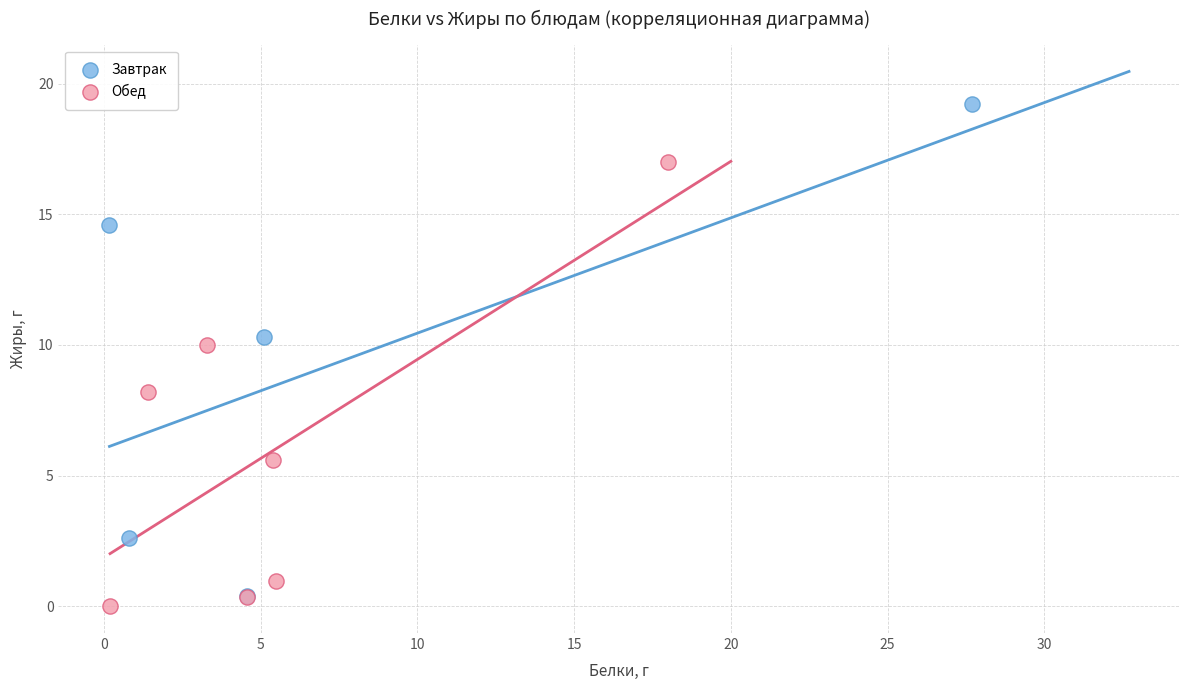

Which series has the largest Y range (max minus min)?

Завтрак